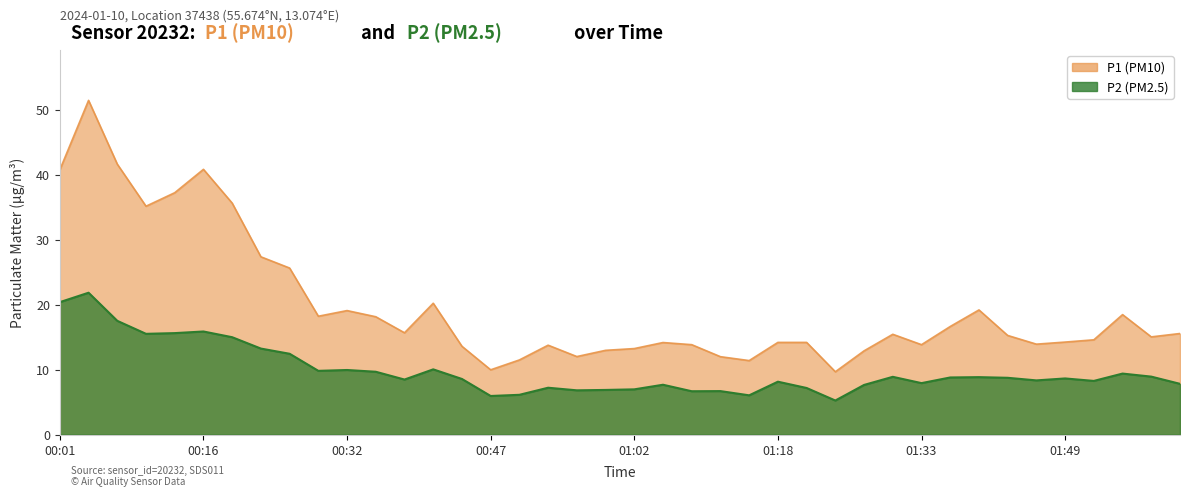

What is the greatest value displayed?

51.5